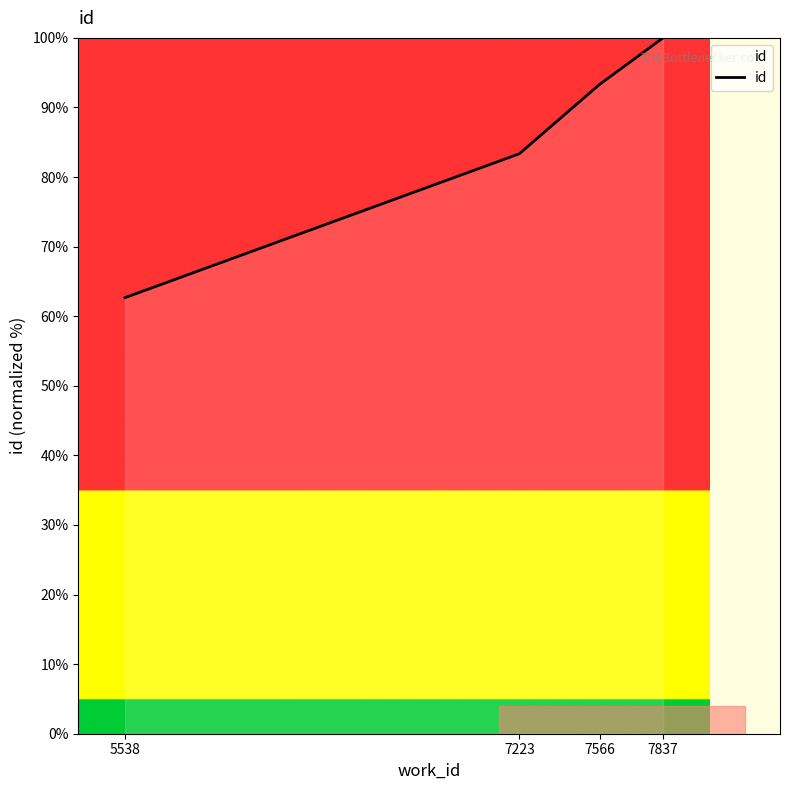

At which category does the chart reach its peak across all series?

7837